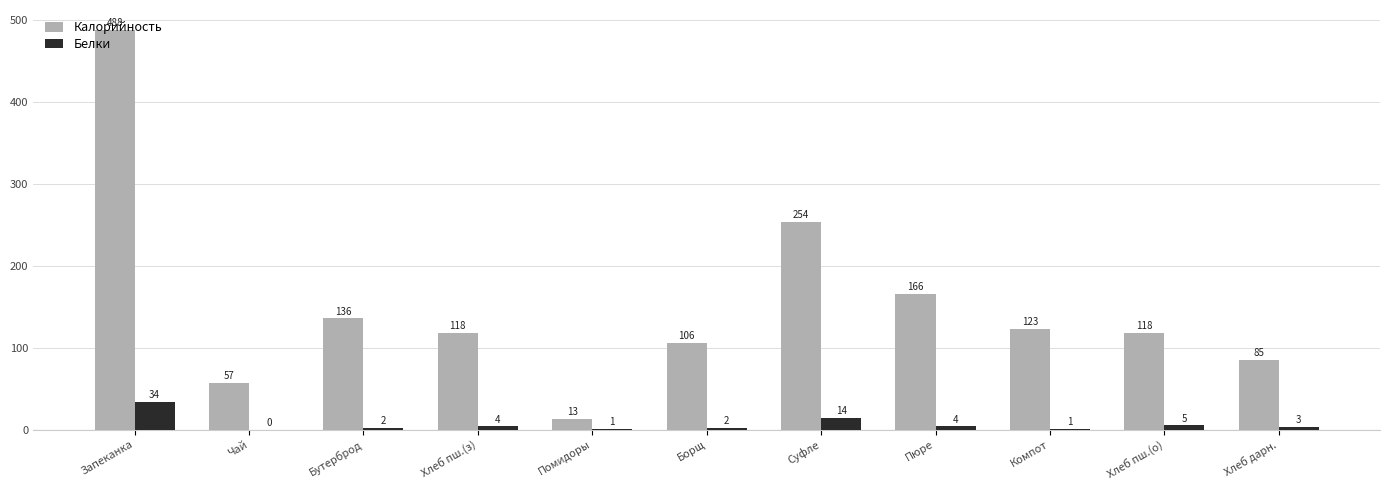

Between Помидоры and Пюре, which series saw the biggest shift?

Калорийность